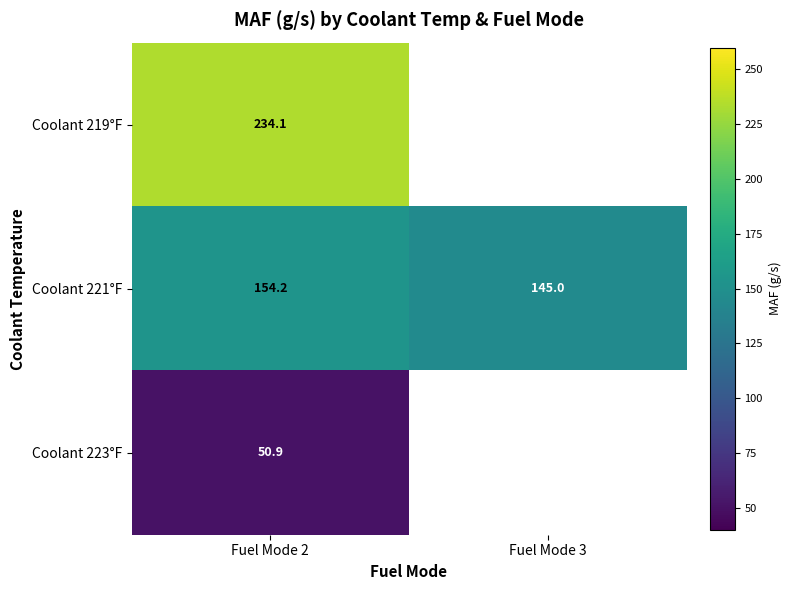

Count the number of categories in the chart.

2